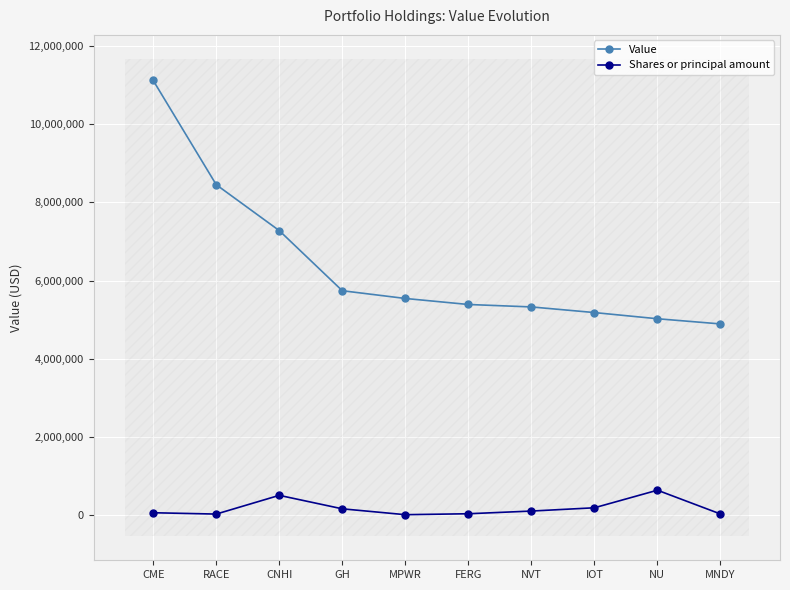

Reading left to right, what are all the values shown in this chart?

Value: 11117400	8451631	7277246	5739277	5541139	5387238	5324852	5180495	5022561	4890043
Shares or principal amount: 60000	25875	504992	160315	10257	34246	103055	186954	636573	28560